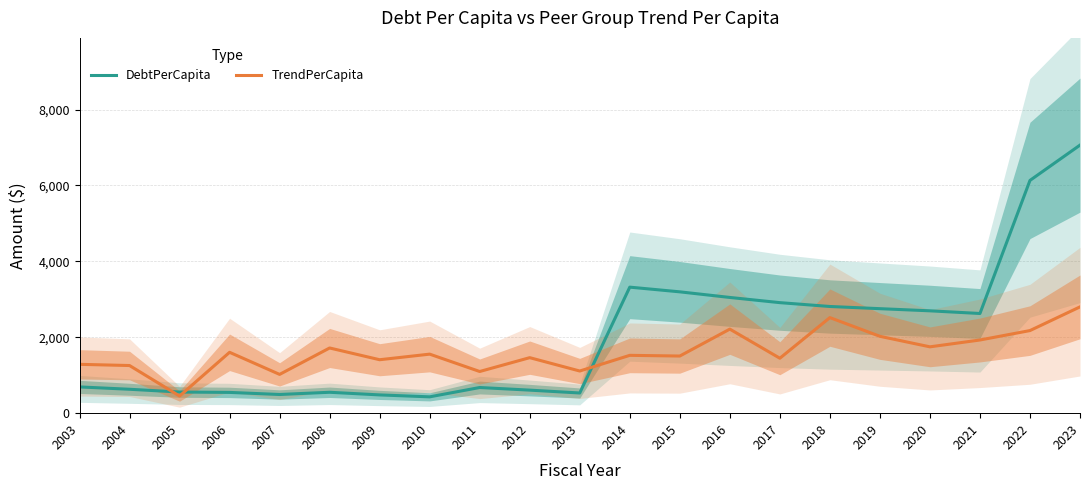

Rank the categories by TrendPerCapita value from highest to lowest.

2023, 2018, 2016, 2022, 2019, 2021, 2020, 2008, 2006, 2010, 2014, 2015, 2012, 2017, 2009, 2003, 2004, 2013, 2011, 2007, 2005